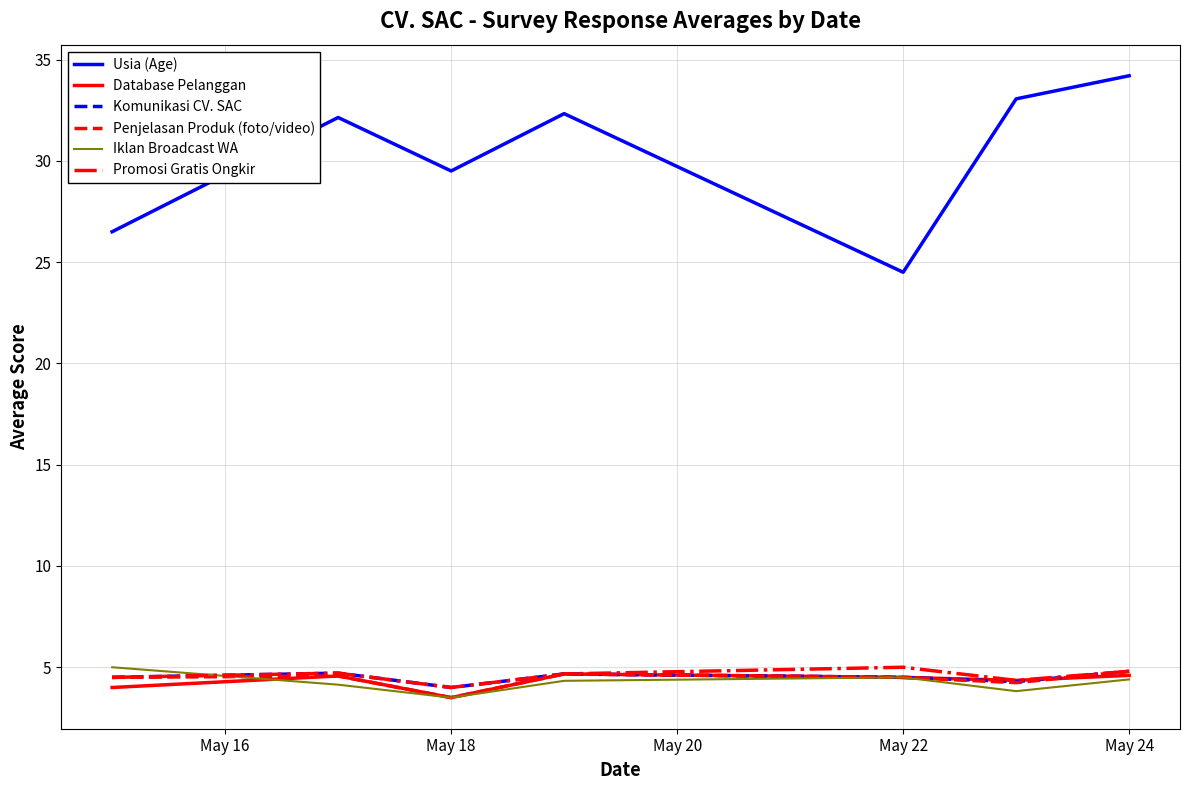

Which series has the largest range (max minus min)?

Usia (Age)